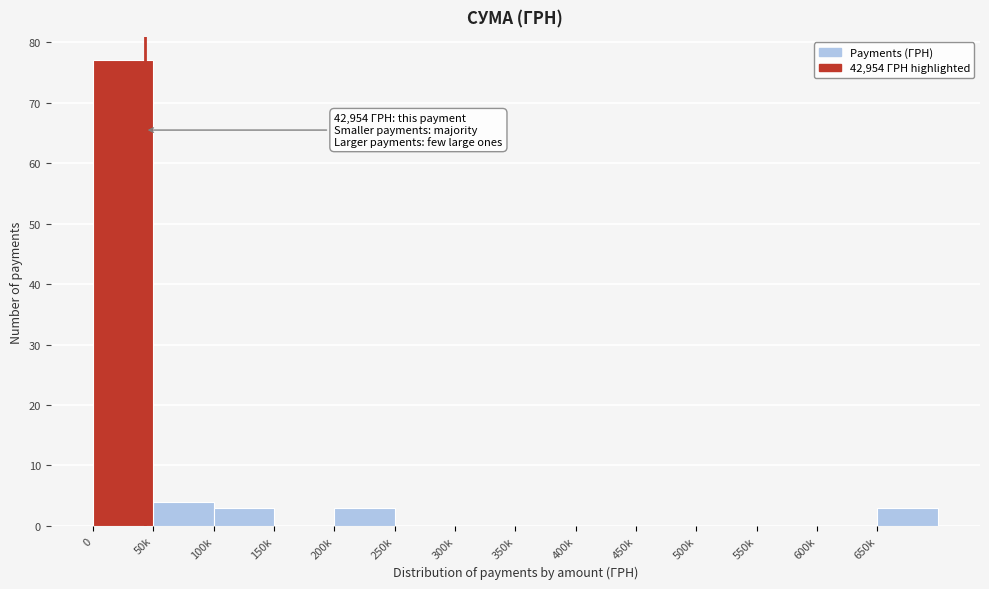

Reading left to right, what are all the values shown in this chart?

0=77	50k=4	100k=3	150k=0	200k=3	250k=0	300k=0	350k=0	400k=0	450k=0	500k=0	550k=0	600k=0	650k=3